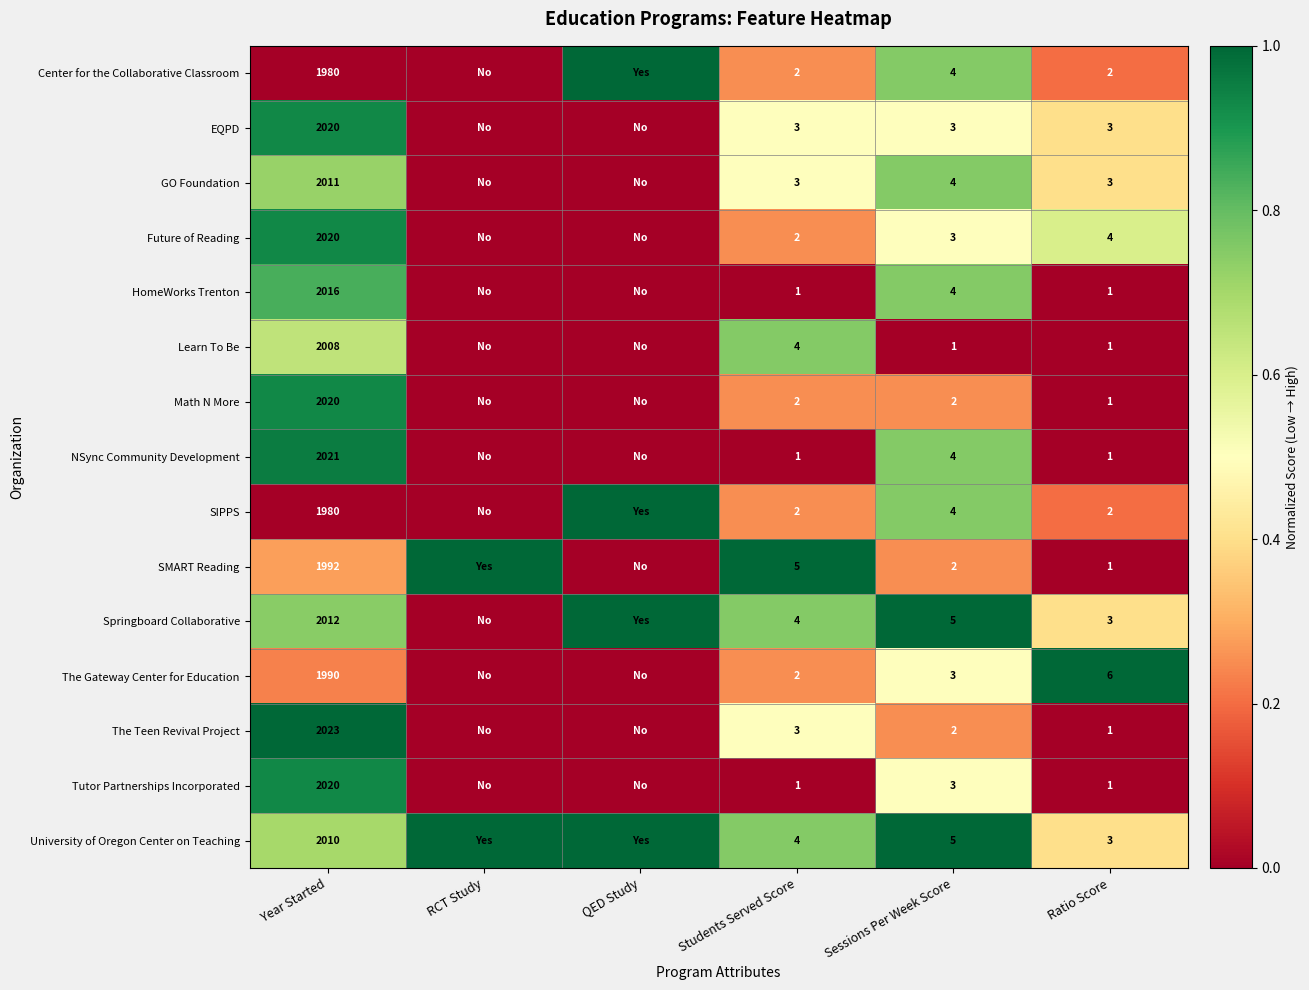

At which category is the sum across all series the highest?

Year Started